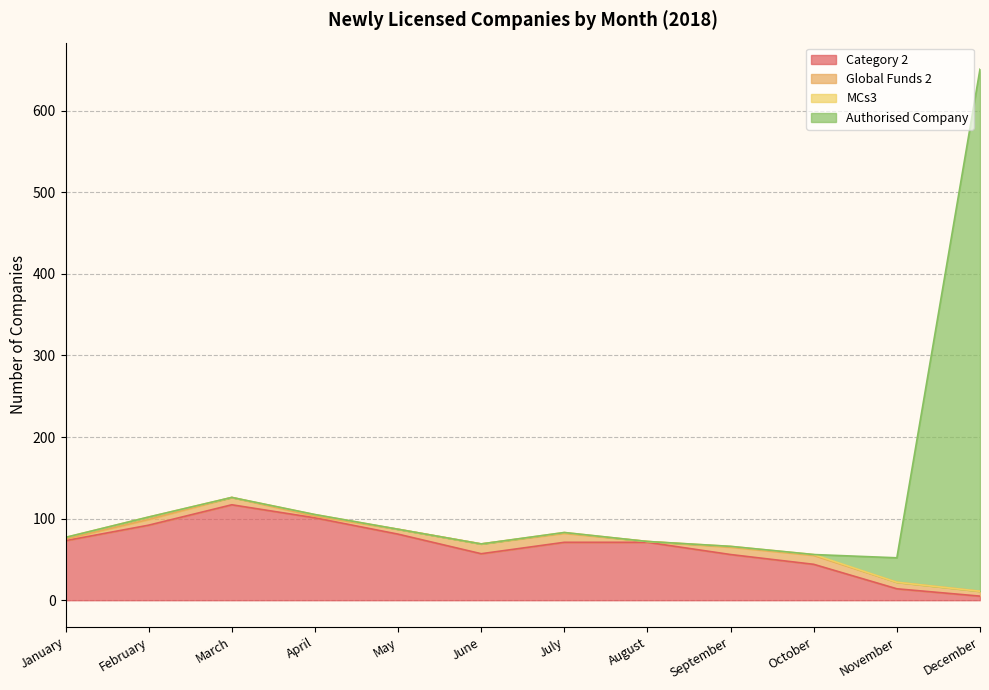

At which category is the sum across all series the highest?

December